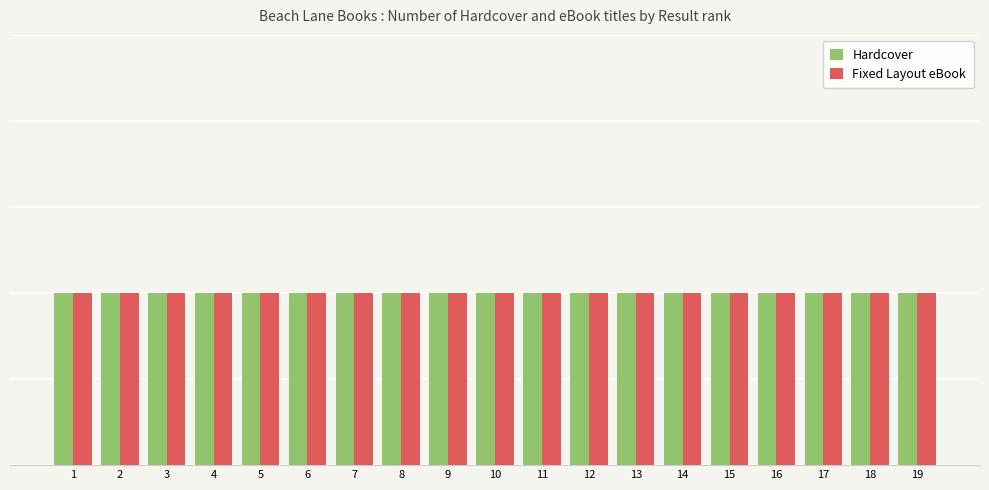

The Fixed Layout eBook series shows 213124529 at 15. True or false?

True